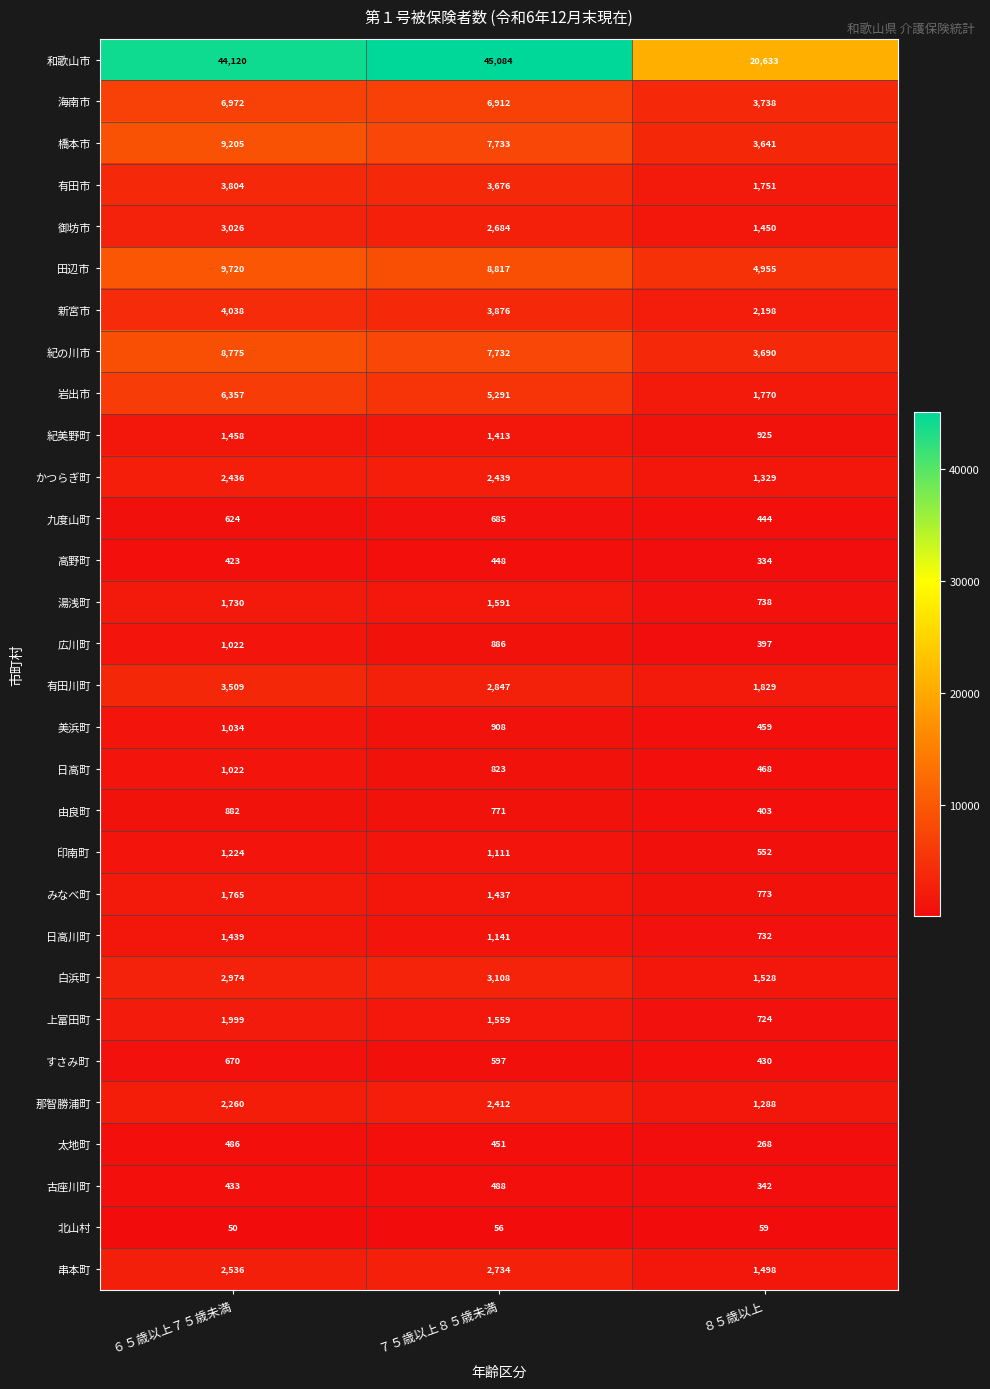

What is the maximum value shown in the chart?

45084